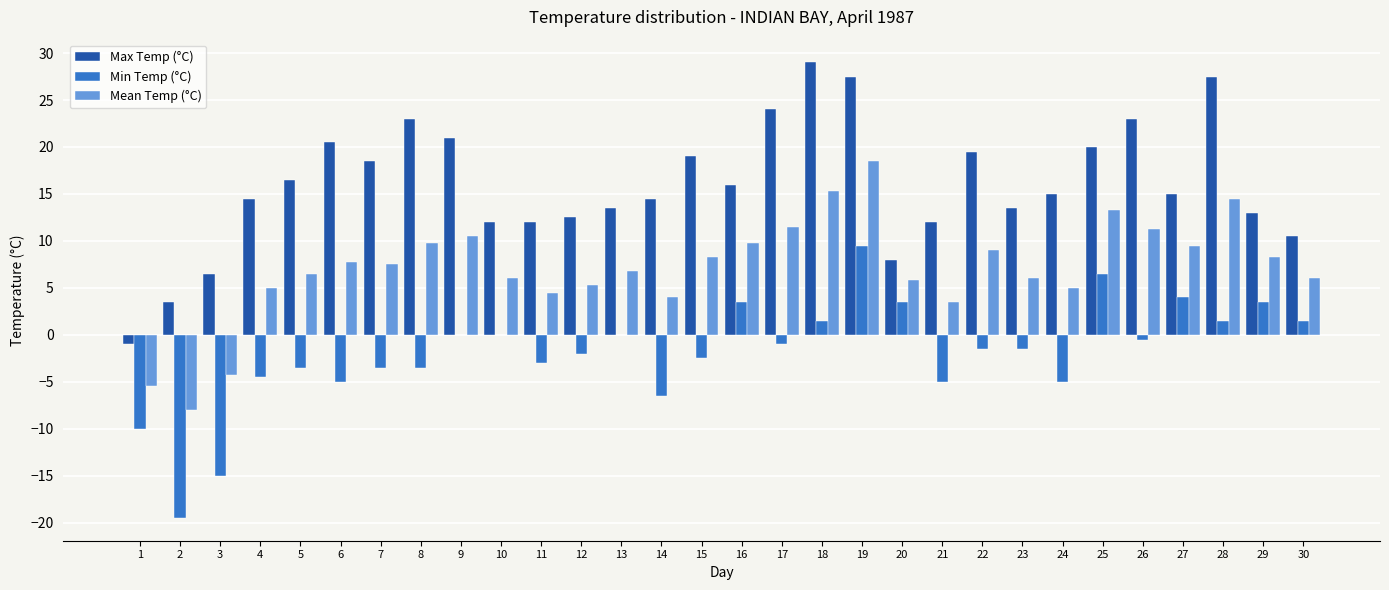

How many distinct data groups are displayed?

3